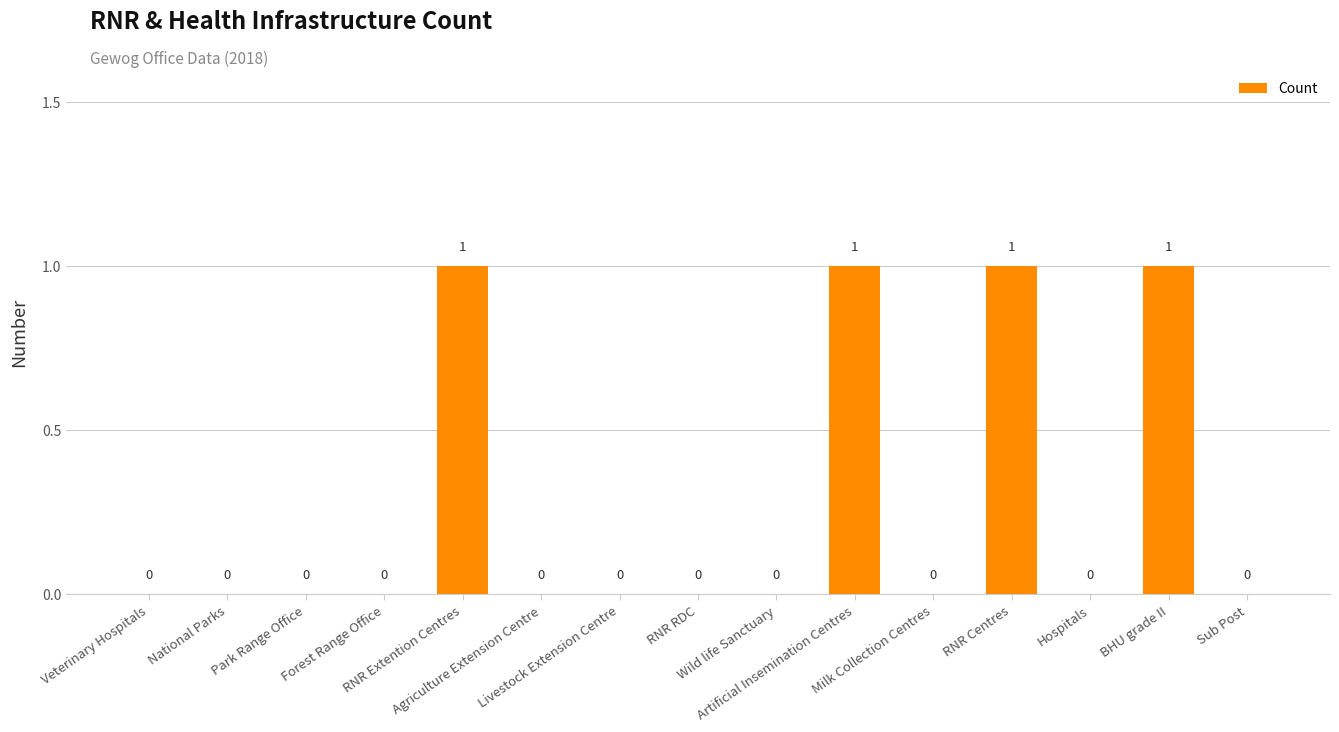

Reading left to right, extract all data points from this chart.

0	0	0	0	1	0	0	0	0	1	0	1	0	1	0